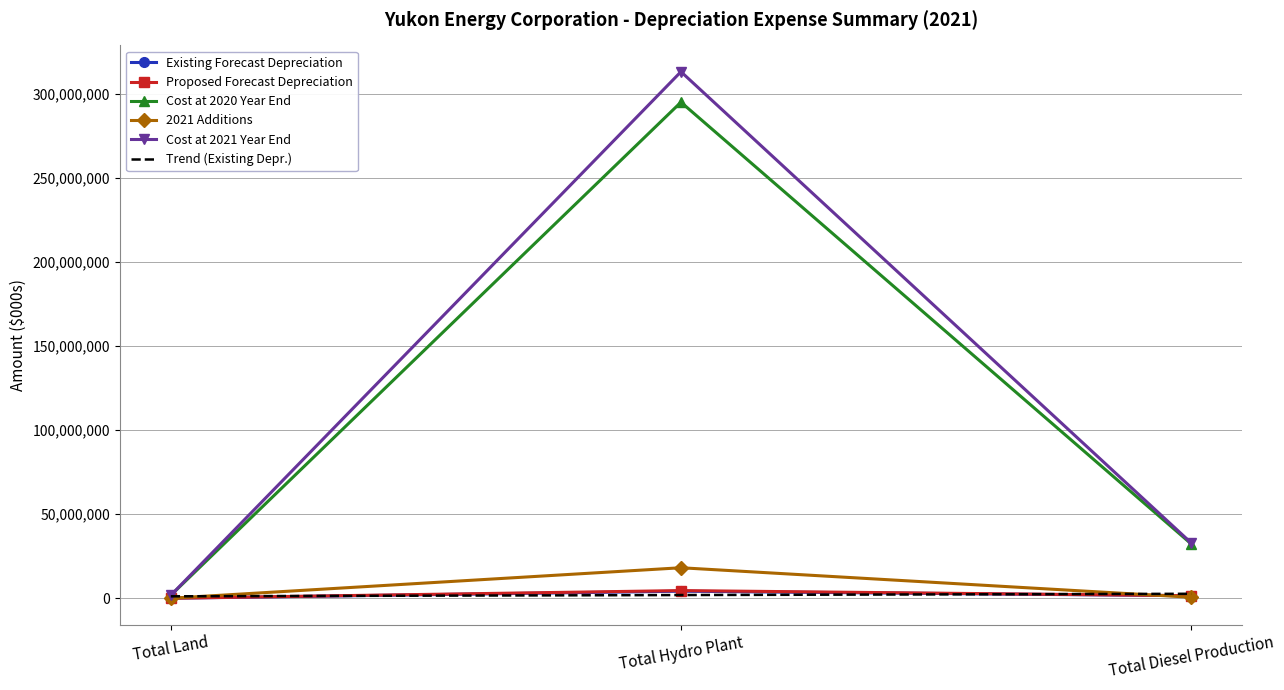

Which series changed the most between Total Diesel Production and 3?

Cost at 2021 Year End ($000s)